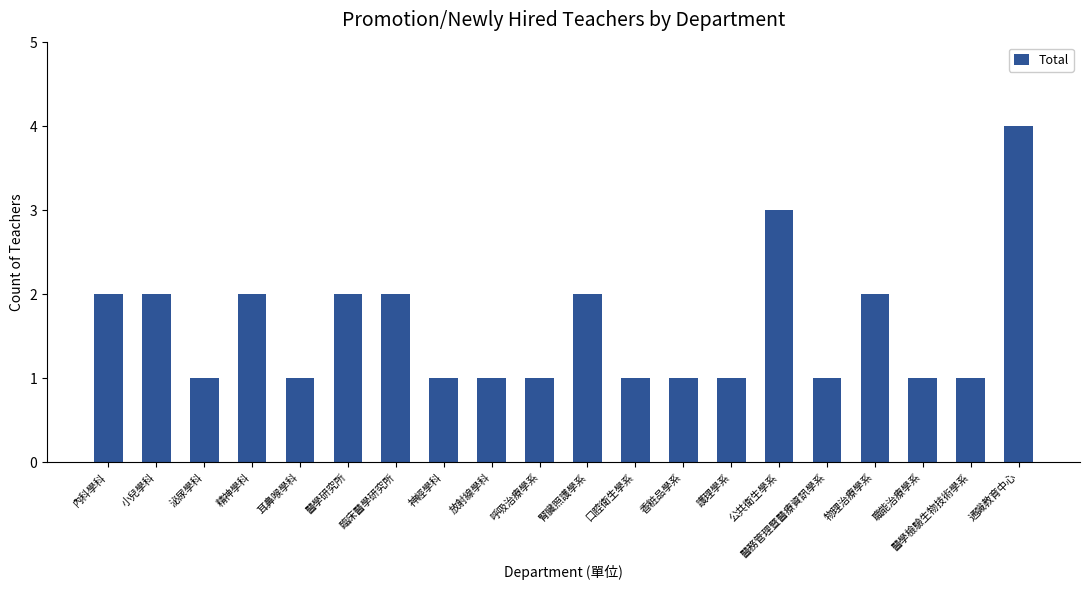

How many distinct data groups are displayed?

1